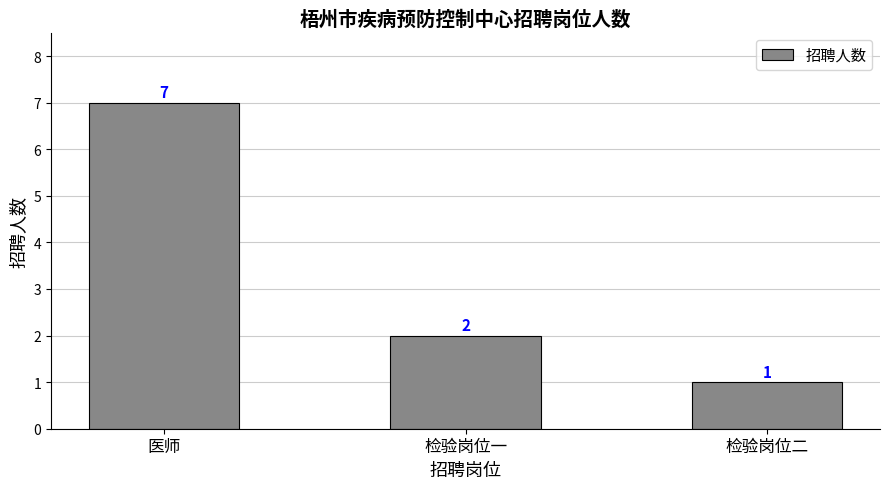

What is the difference between the maximum and minimum values?

6